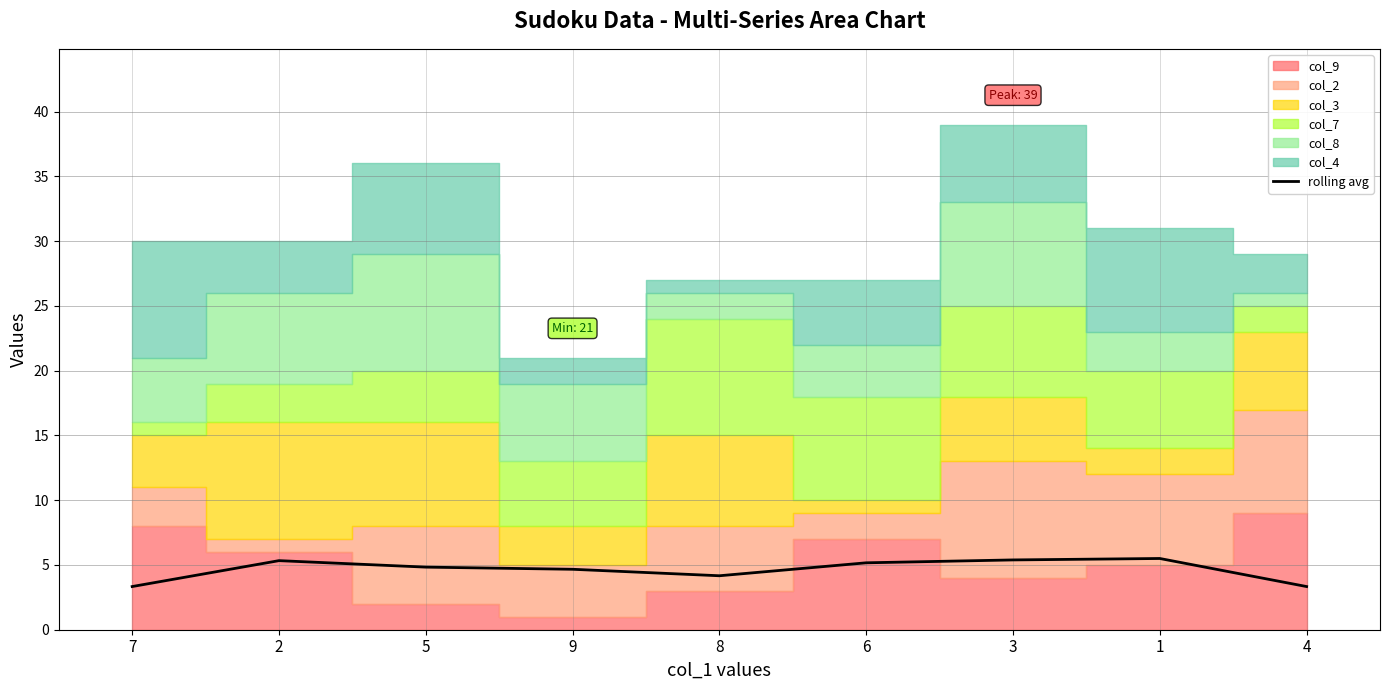

How many categories are shown in the chart?

9